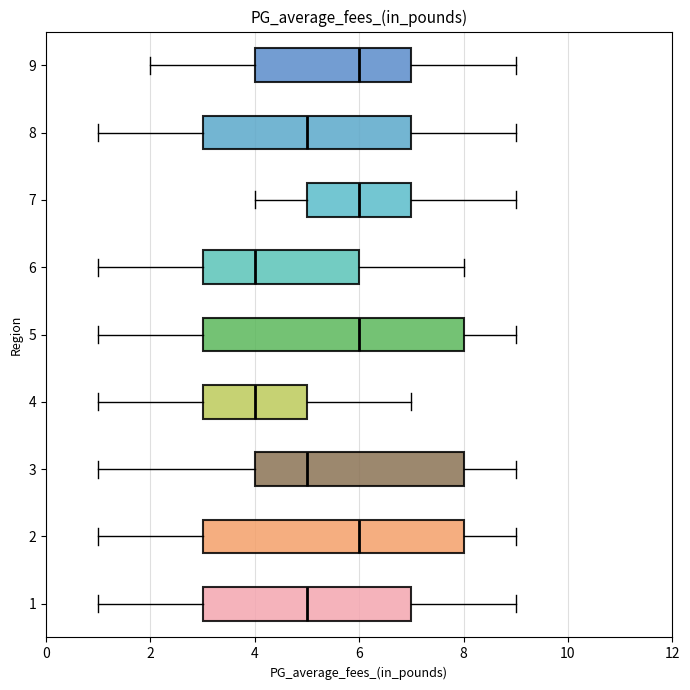

Where is the right edge of the box at y = 8 on the x-axis? The values are not printed on the chart, so give them approximately, as read against the axis.

7